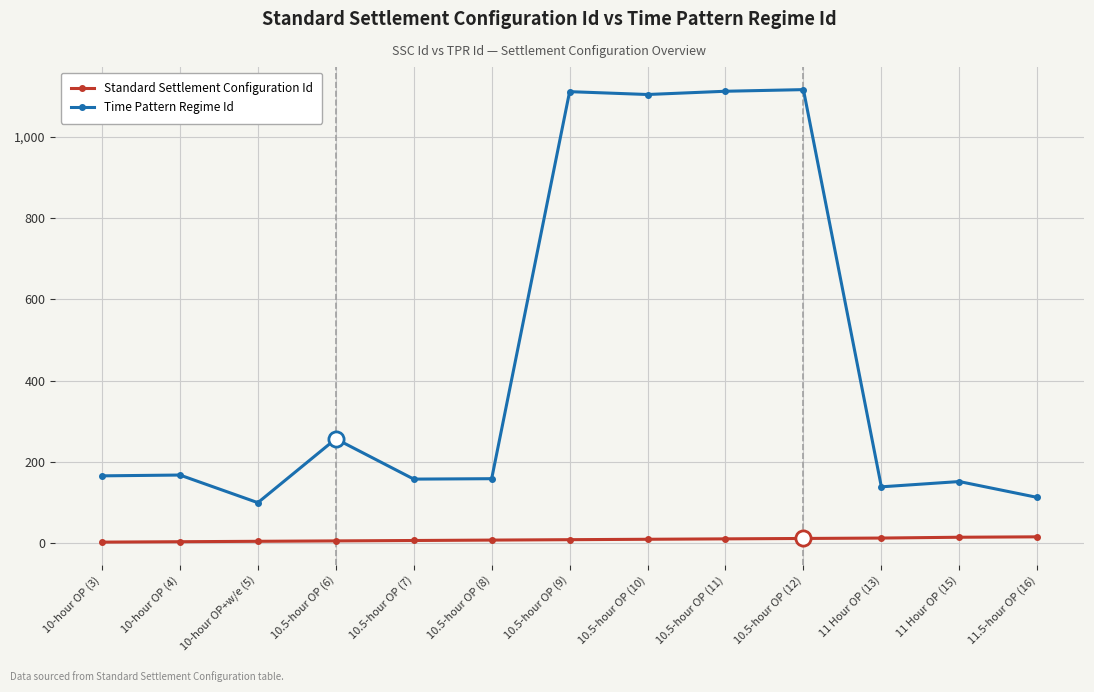

What is the total value across all series at 10-hour OP+w/e (5)?

105